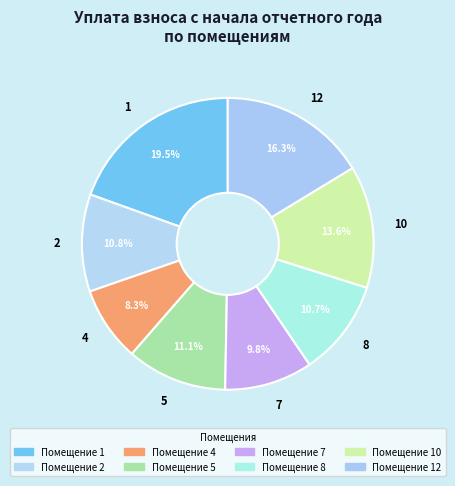

To the nearest percent, what portion does 8 represent?

11%